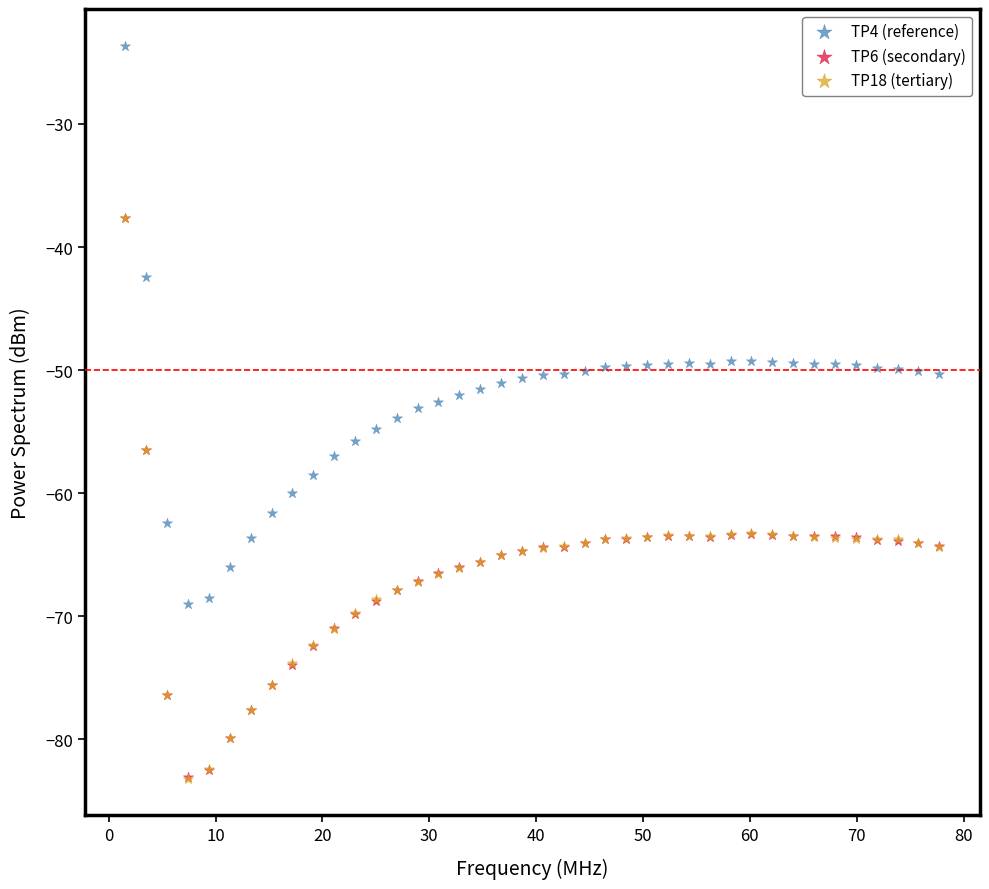

Which series contains the highest Y value?

TP4 (reference)